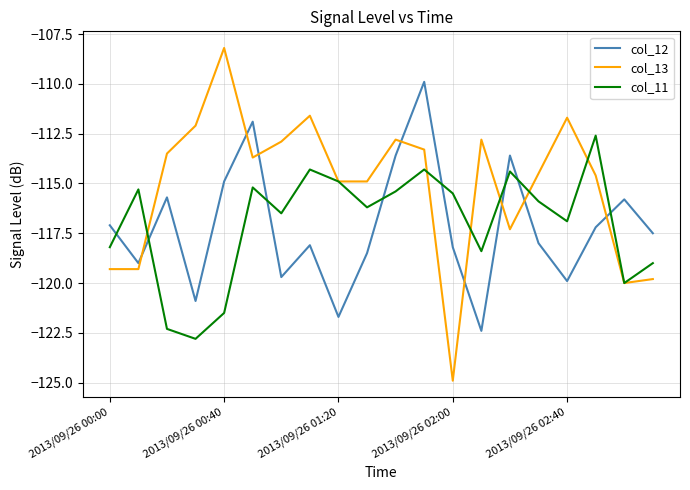

Rank the series by their maximum value, from lowest to highest.

col_11, col_12, col_13